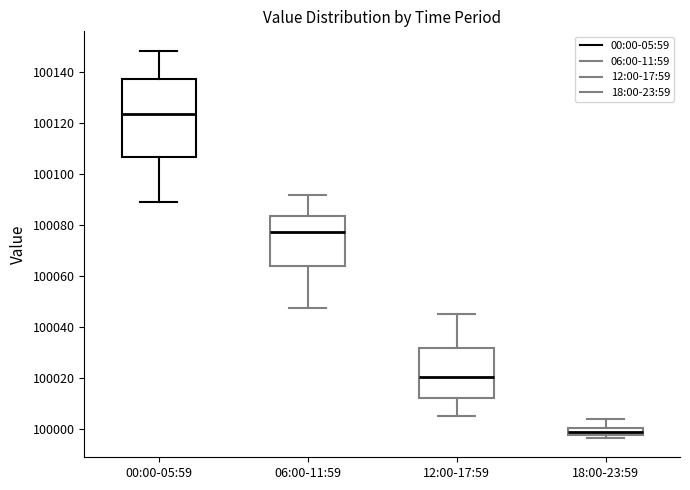

Comparing the boxes themselves (not the whiskers), which one is the tallest?

00:00-05:59